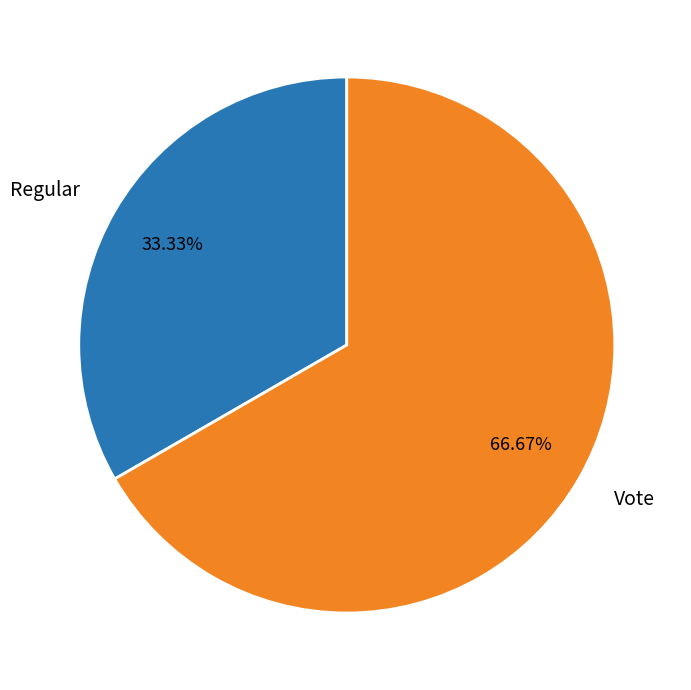

What percentage do Regular and Vote together represent?

100.0%